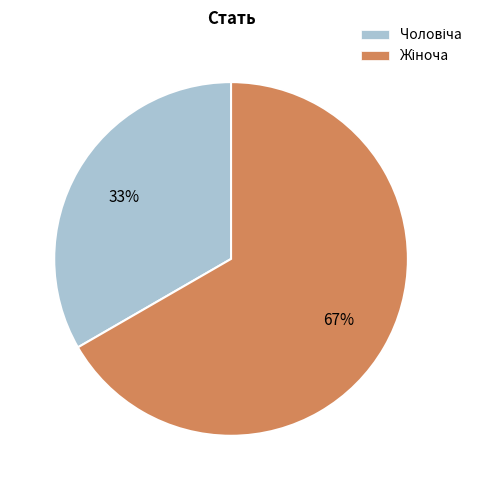

How many slices are in this pie chart?

2